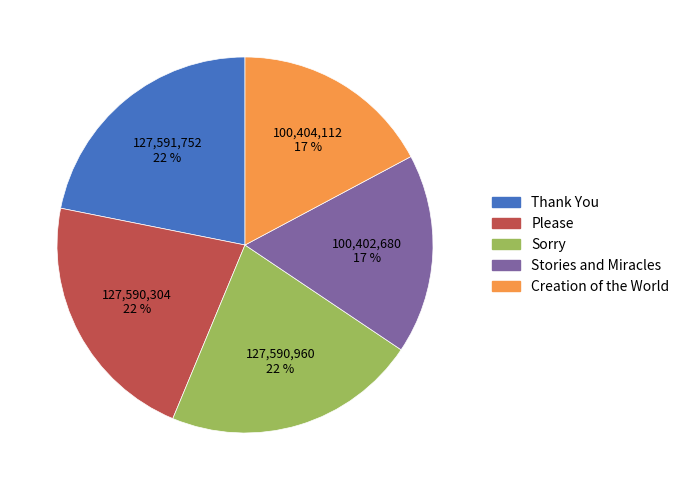

Combined, do Creation of the World and Sorry account for over 50%?

No